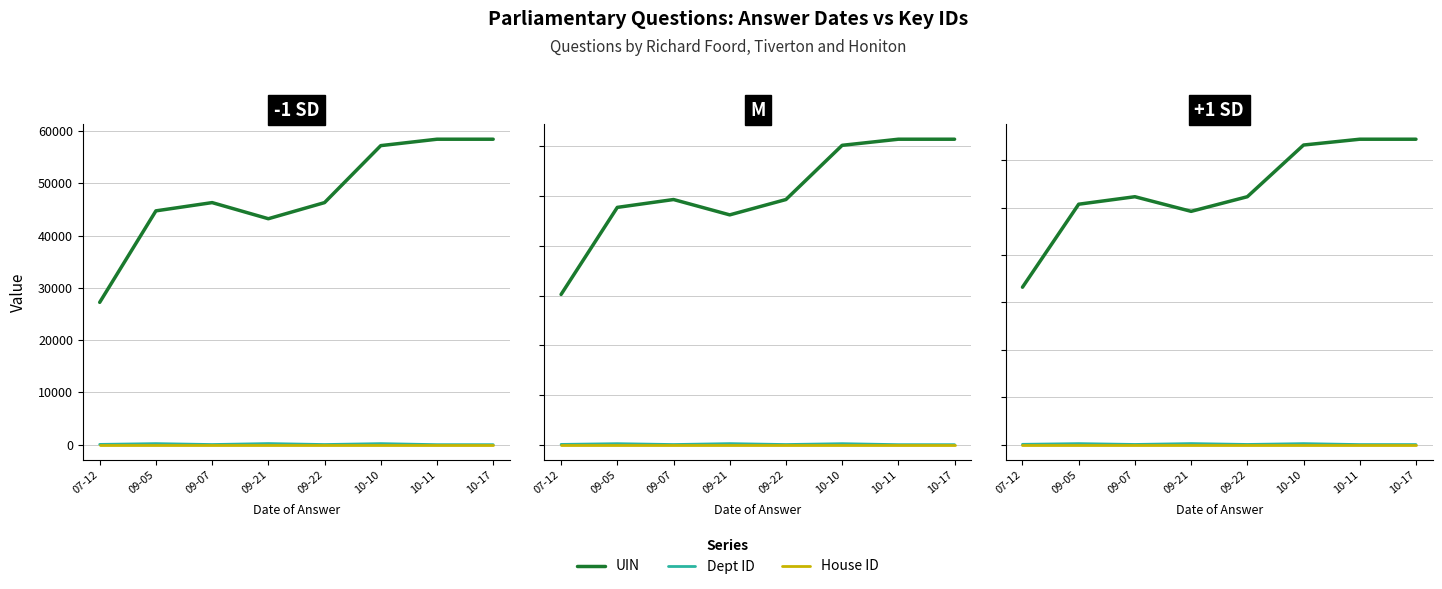

What is the label of the 7th point from the right?

09-05